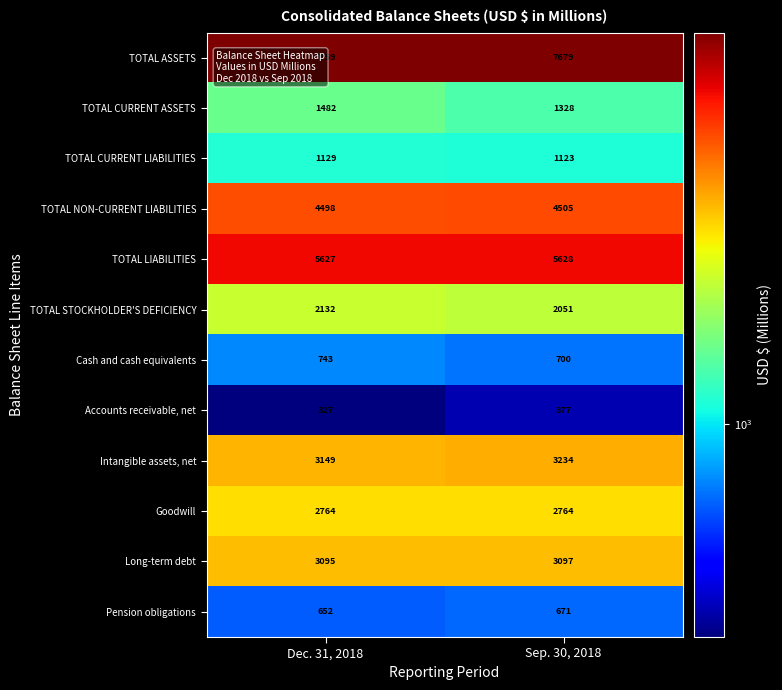

At which category does the chart reach its minimum across all series?

Dec. 31, 2018